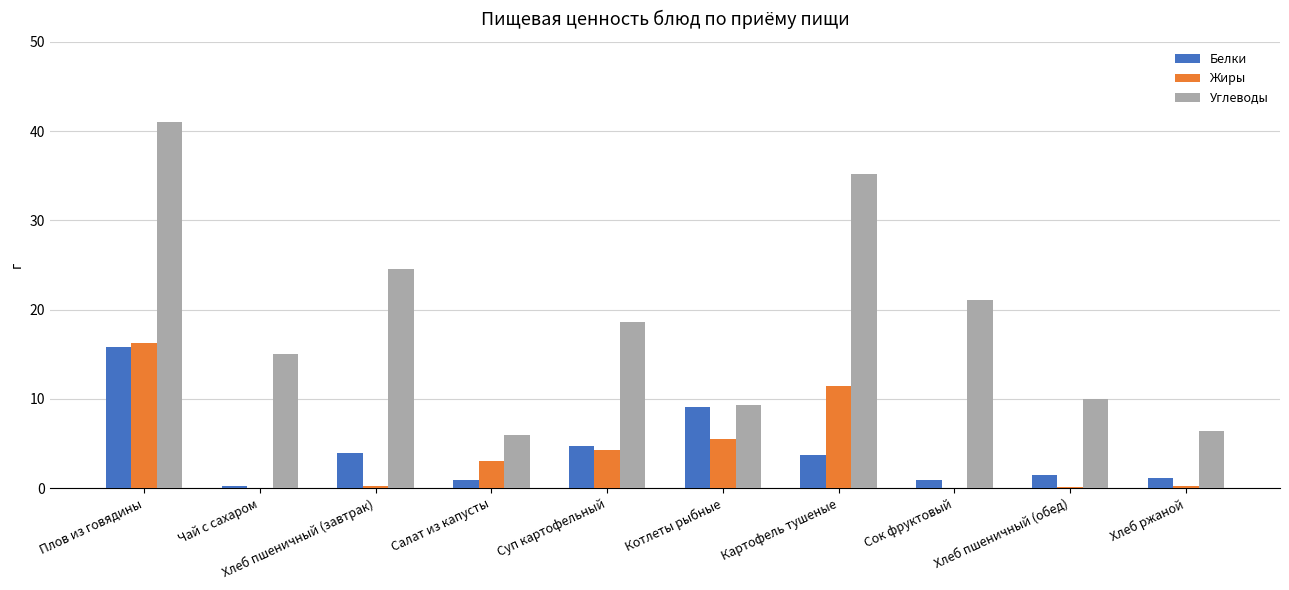

At which label is Углеводы closest to 23?

Хлеб пшеничный (завтрак)